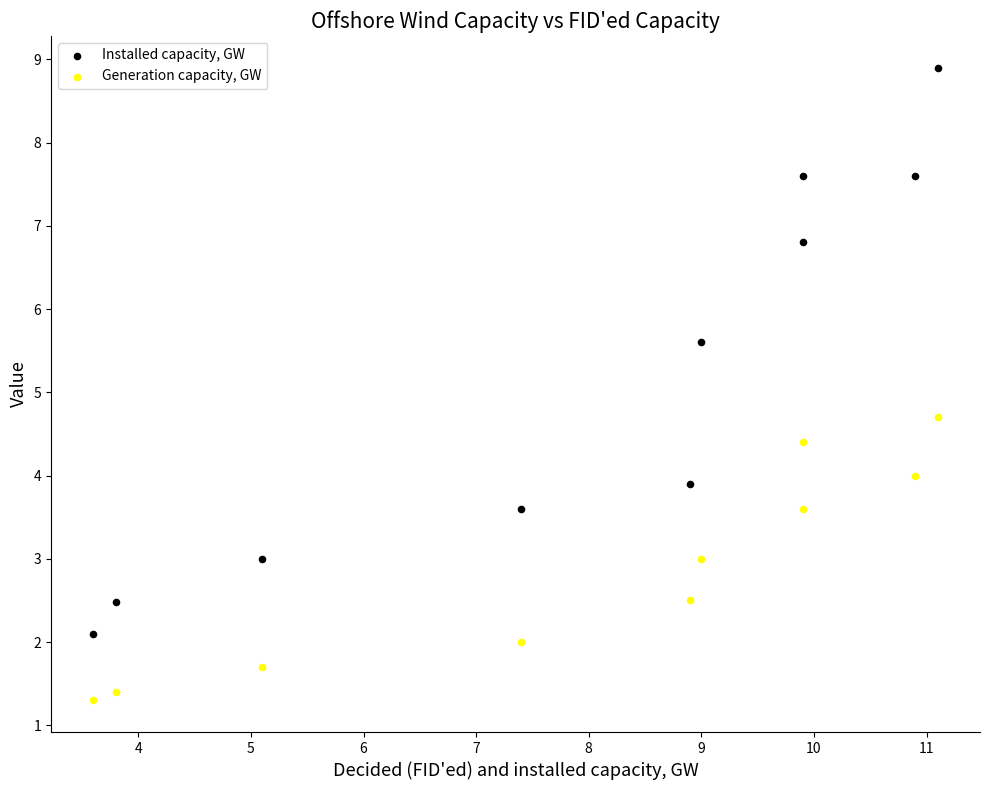

Which series contains the highest Y value?

Installed capacity, GW